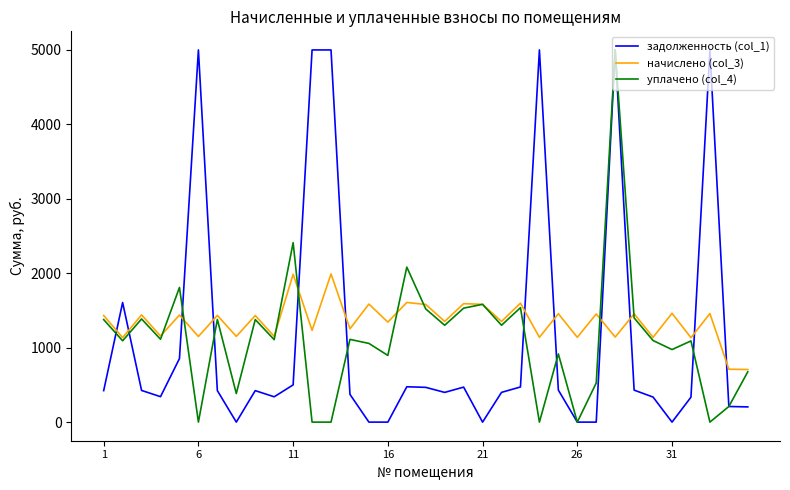

Is this an area chart (filled region under the line)?

No